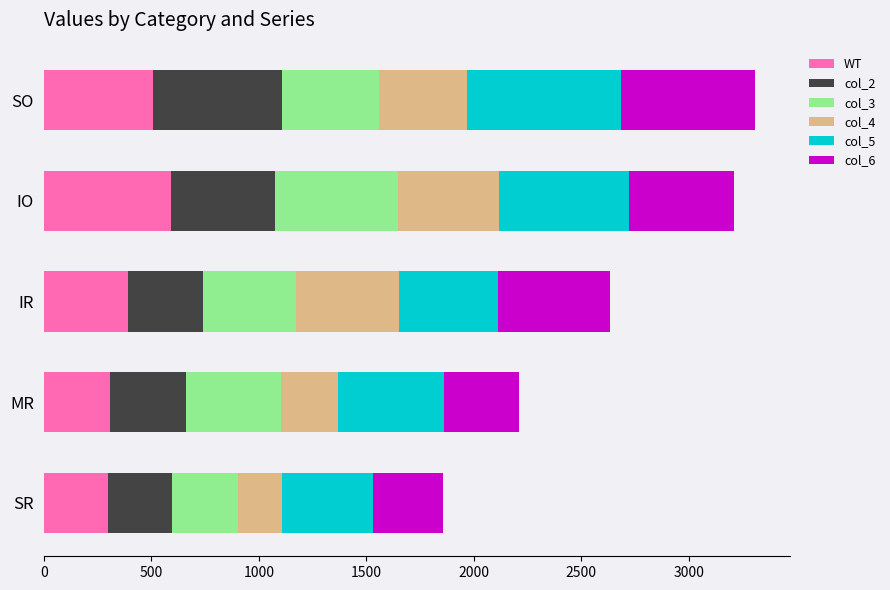

What is the maximum value for WT?

594.0